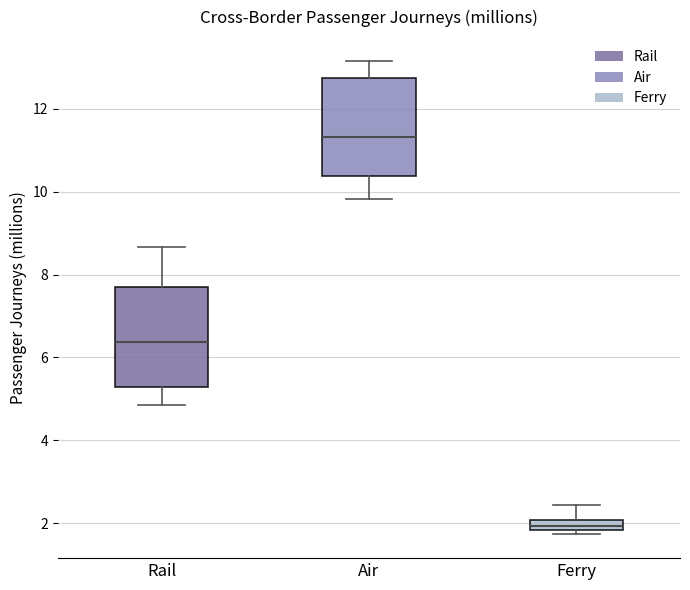

Which box has the highest median line?

Air